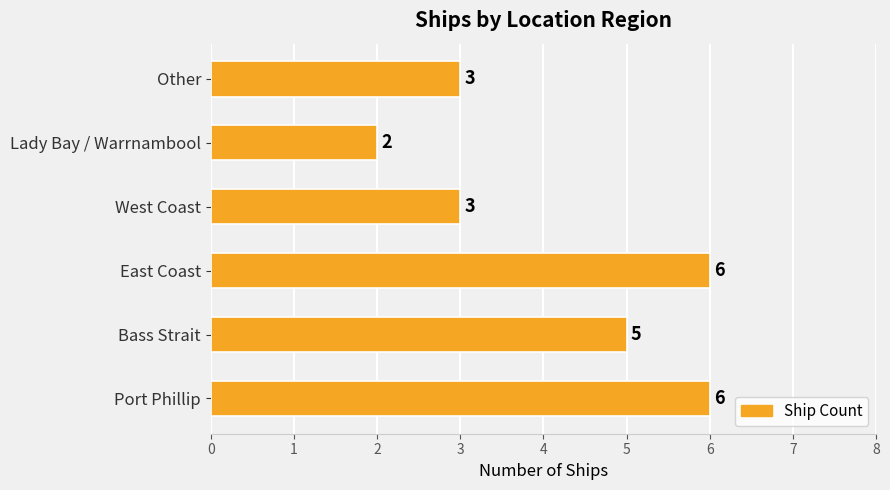

Approximately how many times larger is the value at Bass Strait compared to Lady Bay / Warrnambool?

2.5